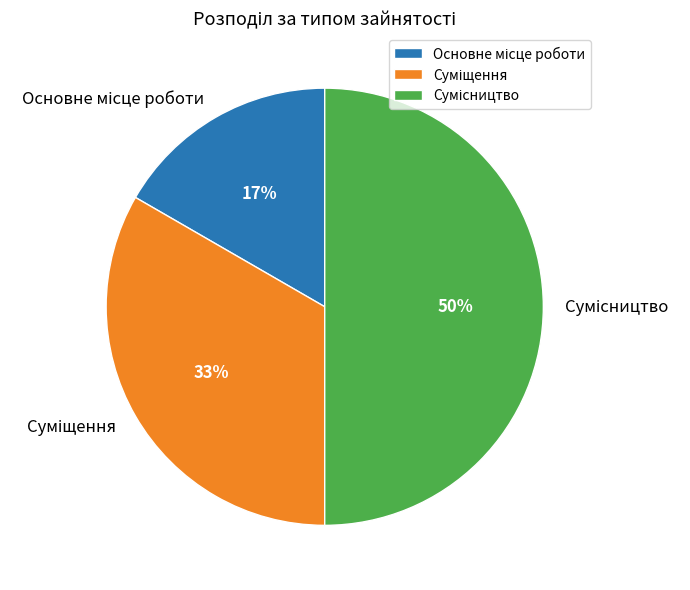

To the nearest percent, what is the average slice percentage?

33%